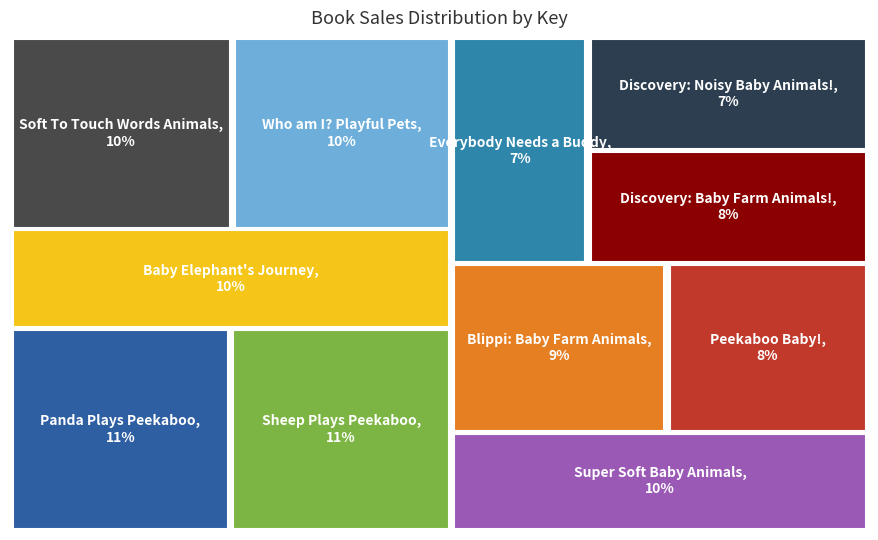

Does Baby Elephant's Journey account for over 50% of the chart?

No